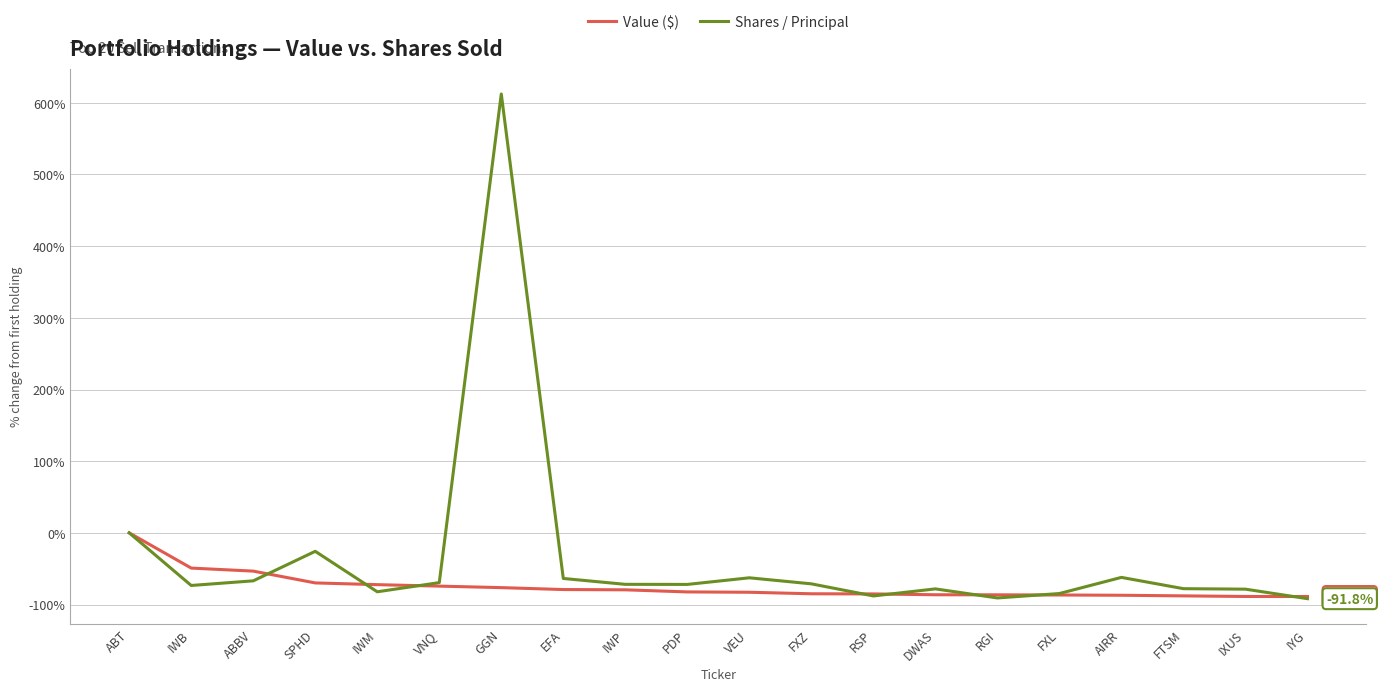

At which label does Shares / Principal first exceed -71?

ABT